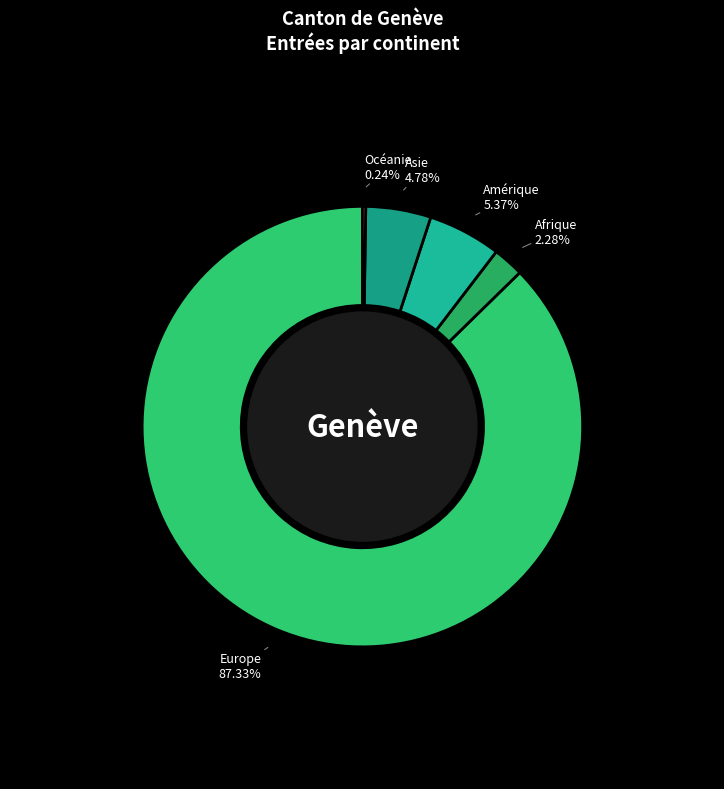

Is there any slice that represents more than half of the pie?

Yes